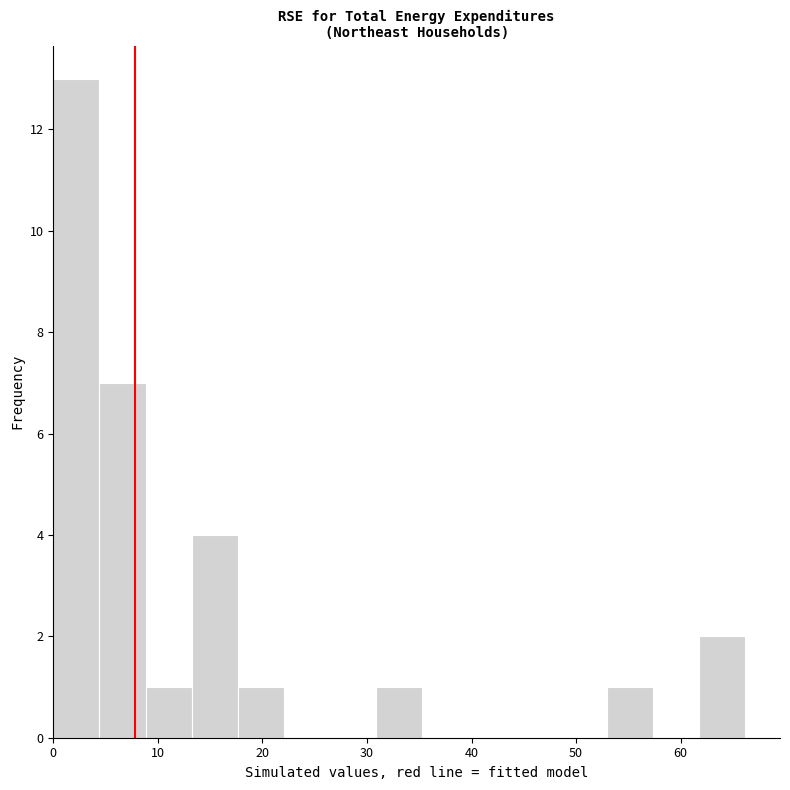

Reading left to right, transcribe this chart: for each bar, give the range it covers on the x-axis and its height. Neither the bar edges nor the heights are printed on the chart, so give them approximately, as read against the axes.

0 to 4: 13
4 to 9: 7
9 to 13: 1
13 to 18: 4
18 to 22: 1
22 to 26: 0
26 to 31: 0
31 to 35: 1
35 to 40: 0
40 to 44: 0
44 to 49: 0
49 to 53: 0
53 to 57: 1
57 to 62: 0
62 to 66: 2